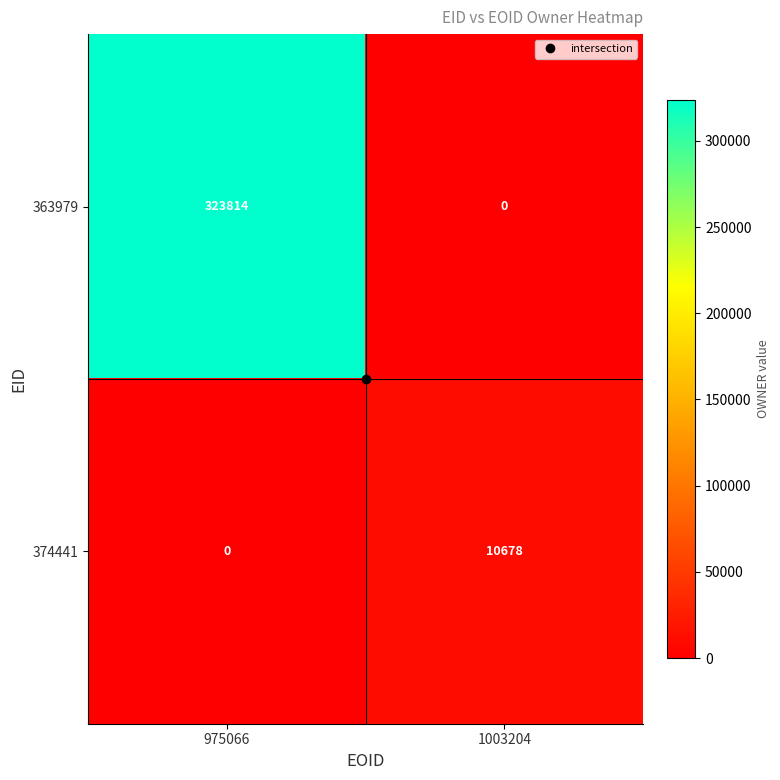

Which series has the largest range (max minus min)?

363979